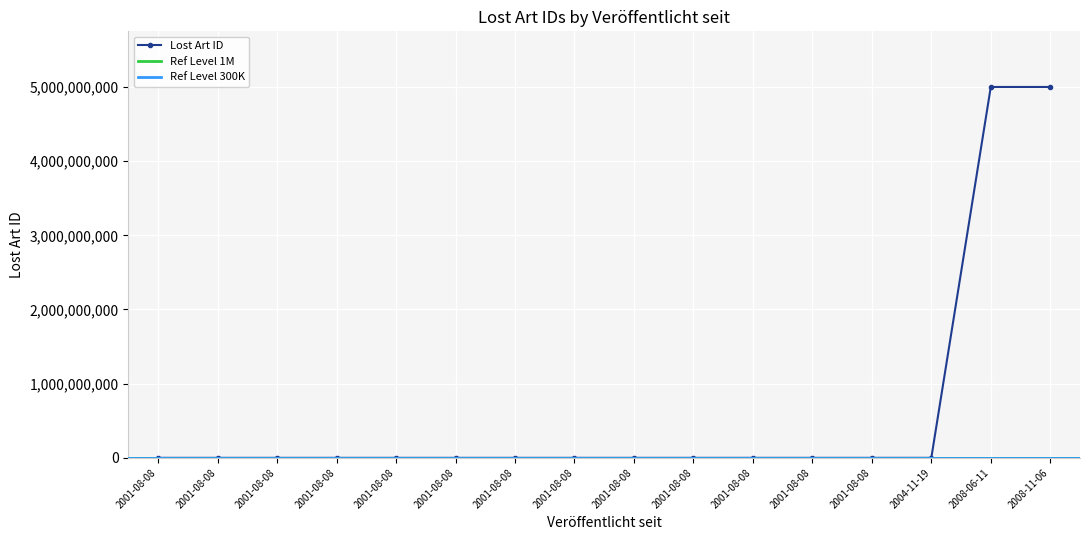

Where is the first local minimum?

2001-08-08